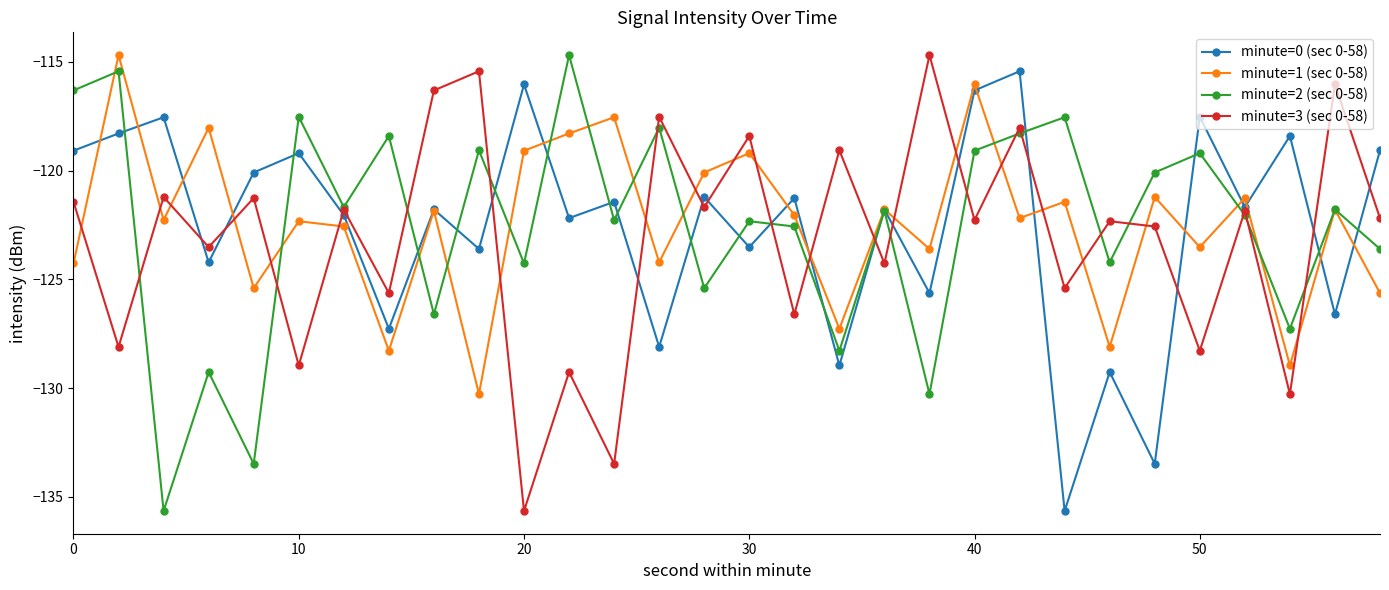

What is the greatest value displayed?

-114.7